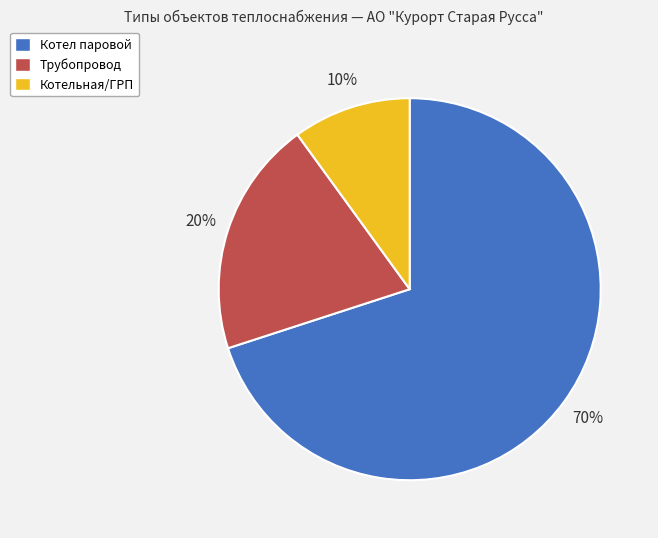

How many segments does this pie chart have?

3